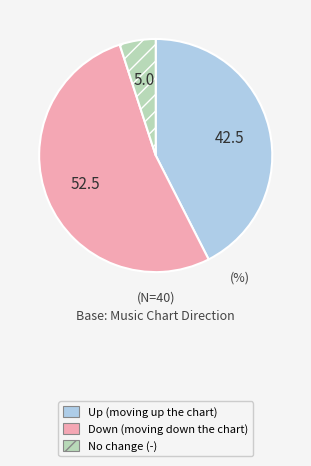

Is there a majority slice in this chart?

Yes